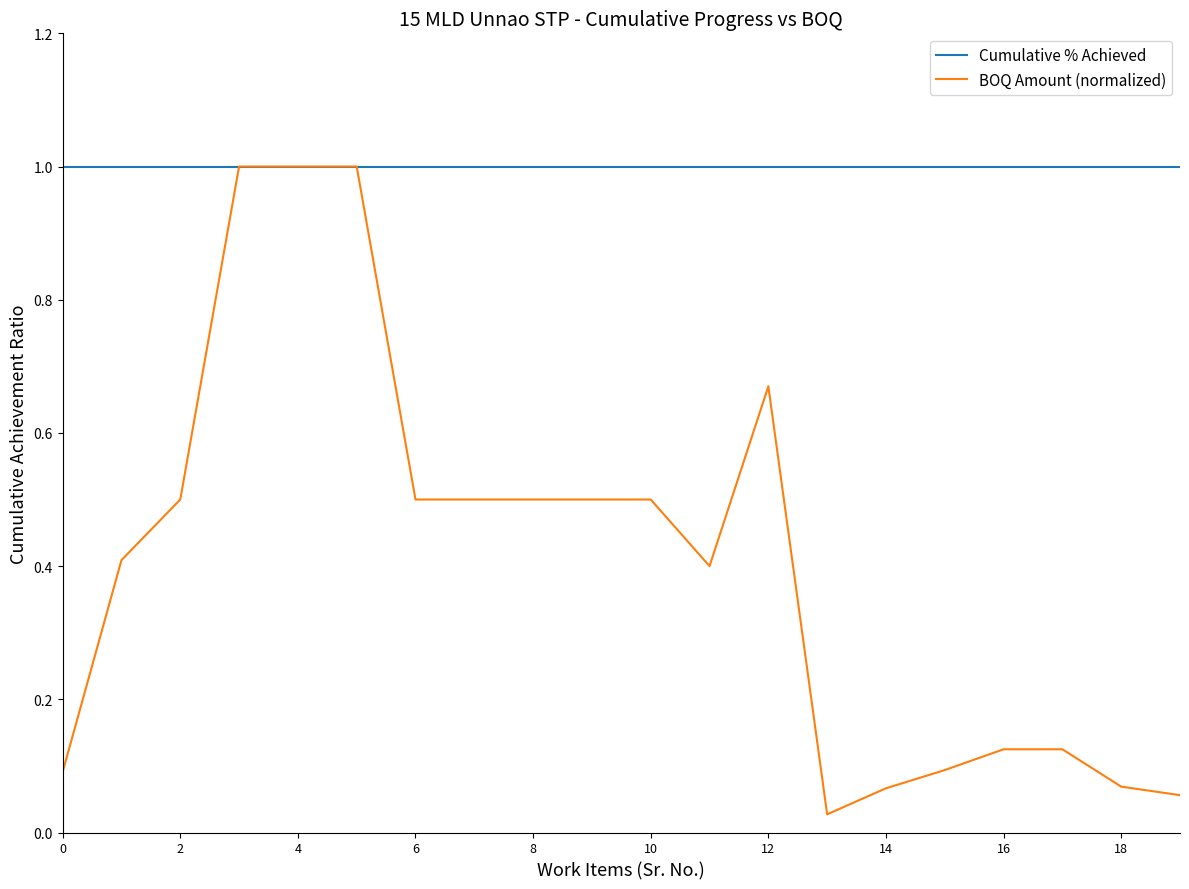

What is the maximum value for Cumulative % Achieved?

1.0